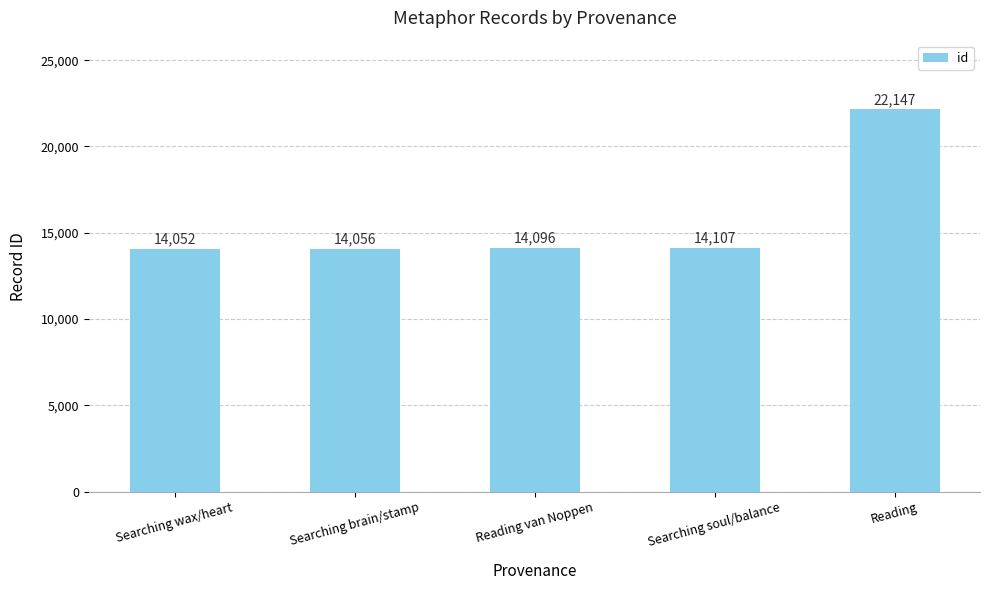

Approximately how many times larger is the value at Reading compared to Searching brain/stamp?

1.6